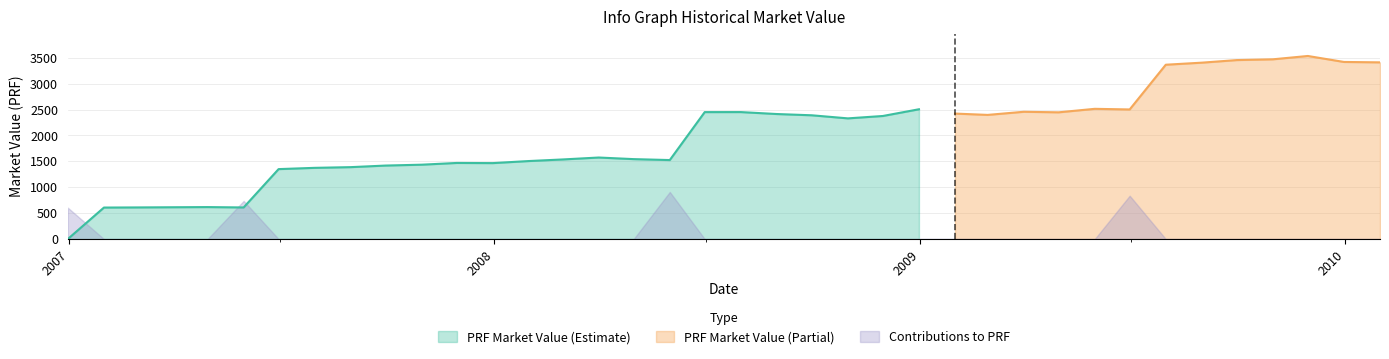

True or false: PRF has a value of 1543.4 at 16.

True